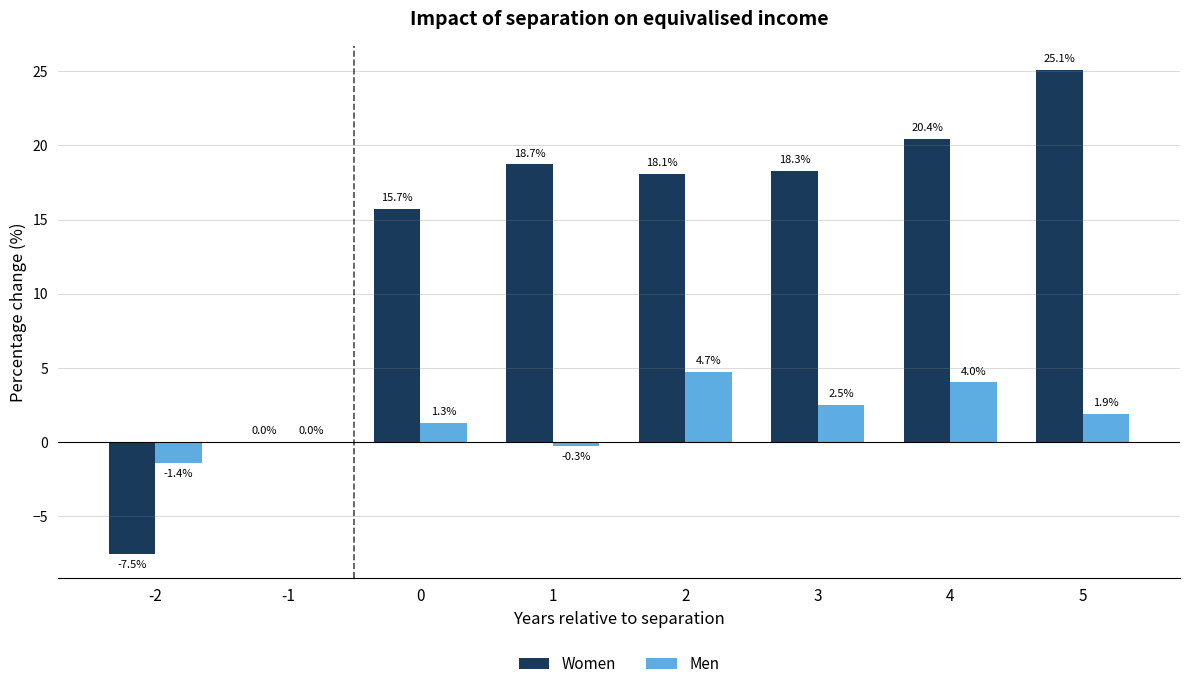

The value of Men at -2 is -1.4. True or false?

True